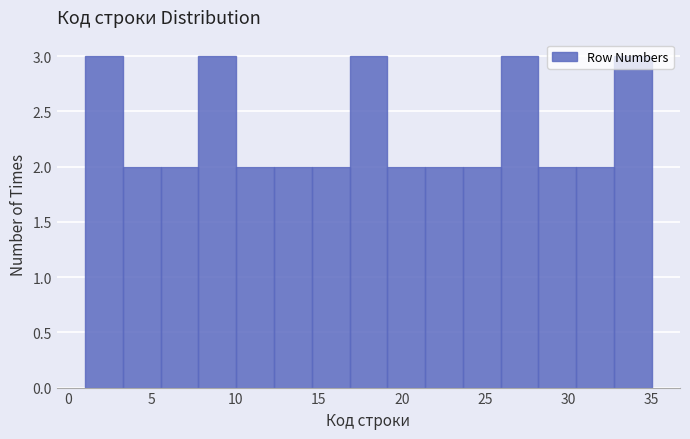

How tall is the bar that spans 23.5 to 26.0 on the x-axis? Neither the bar edges nor the heights are printed on the chart, so give them approximately, as read against the axes.

2